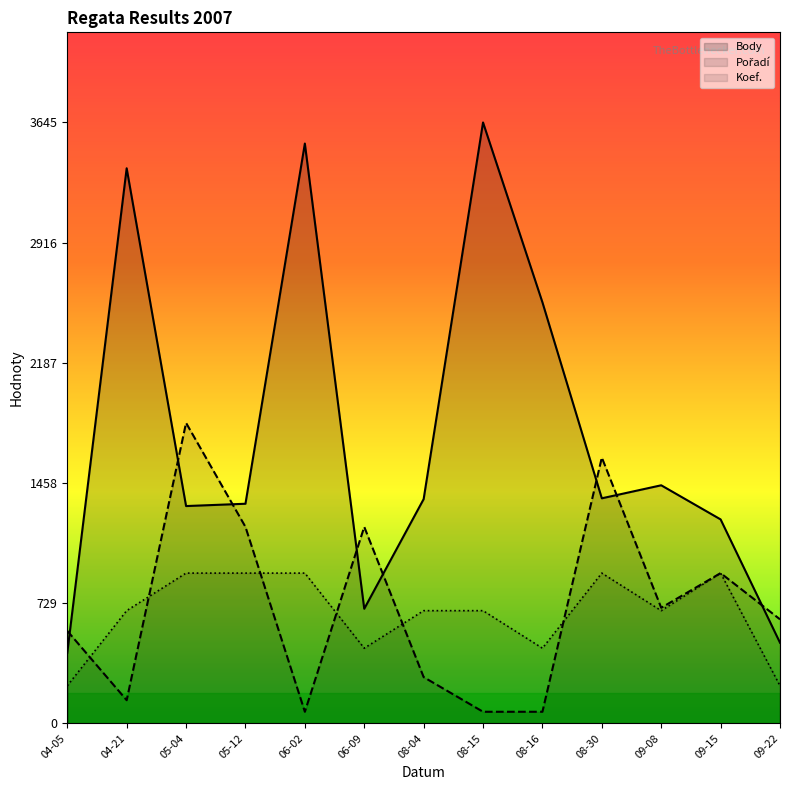

How many lines are shown in the chart?

3